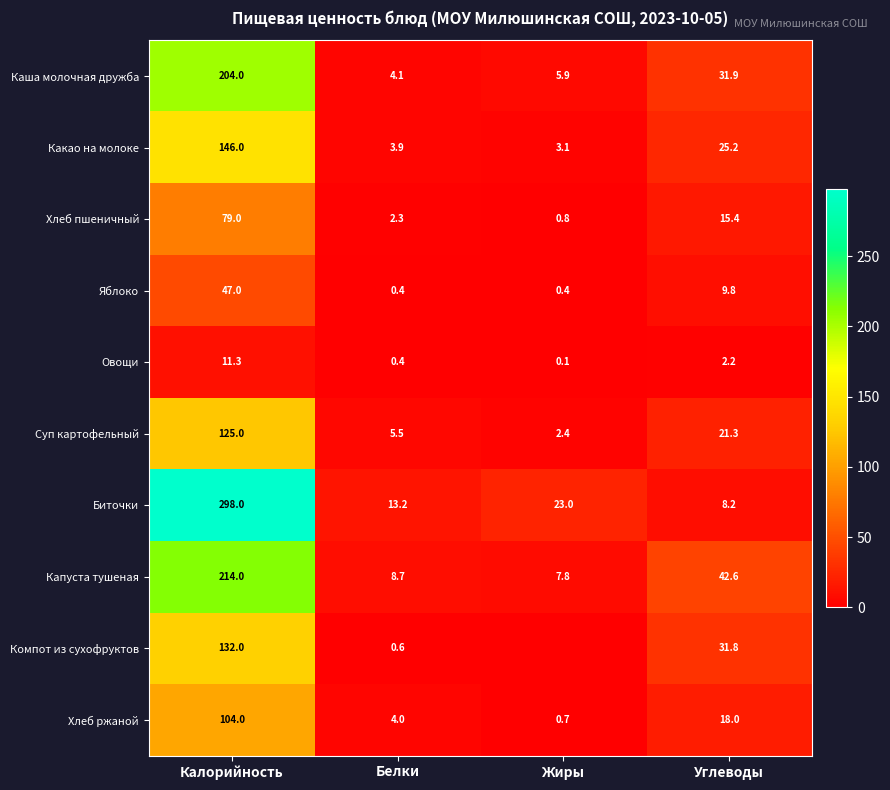

Which category has the highest value across all series?

Калорийность